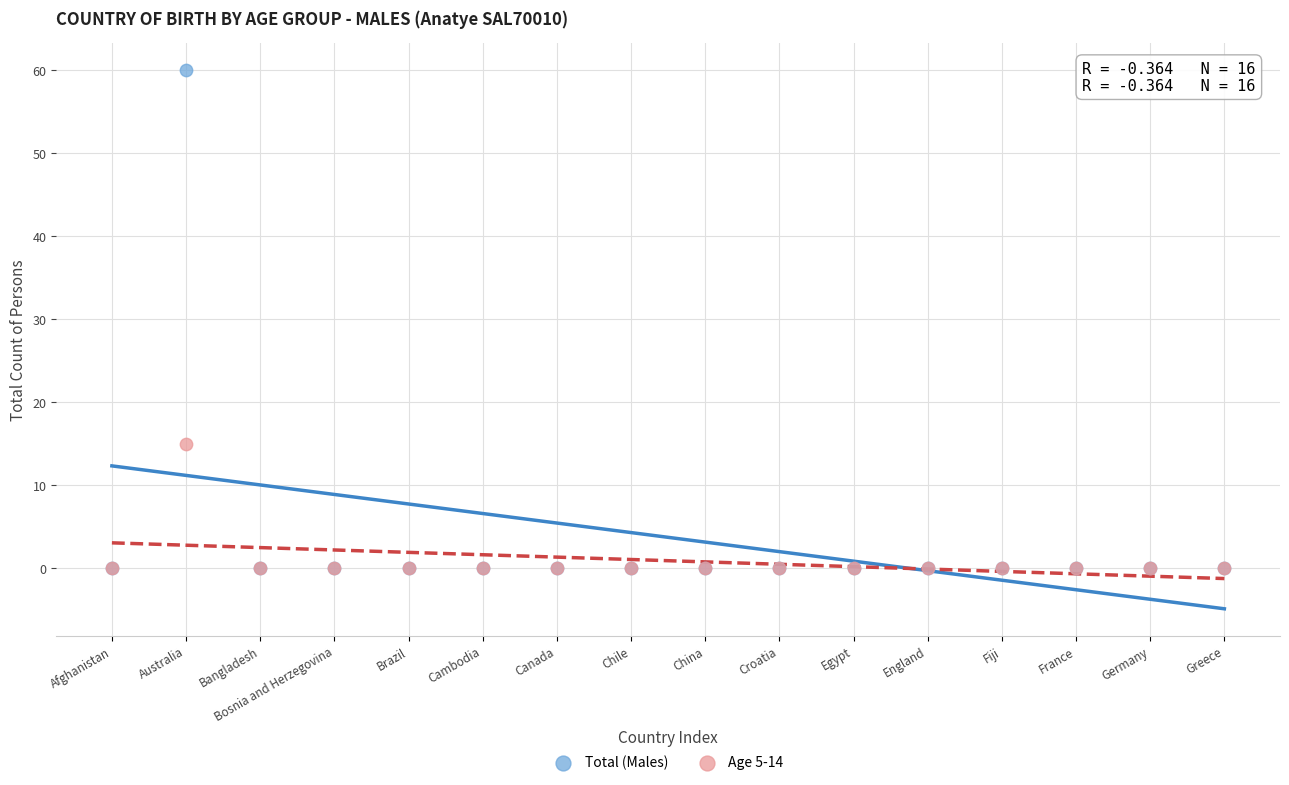

Across all series, what Y value is closest to 30?

15